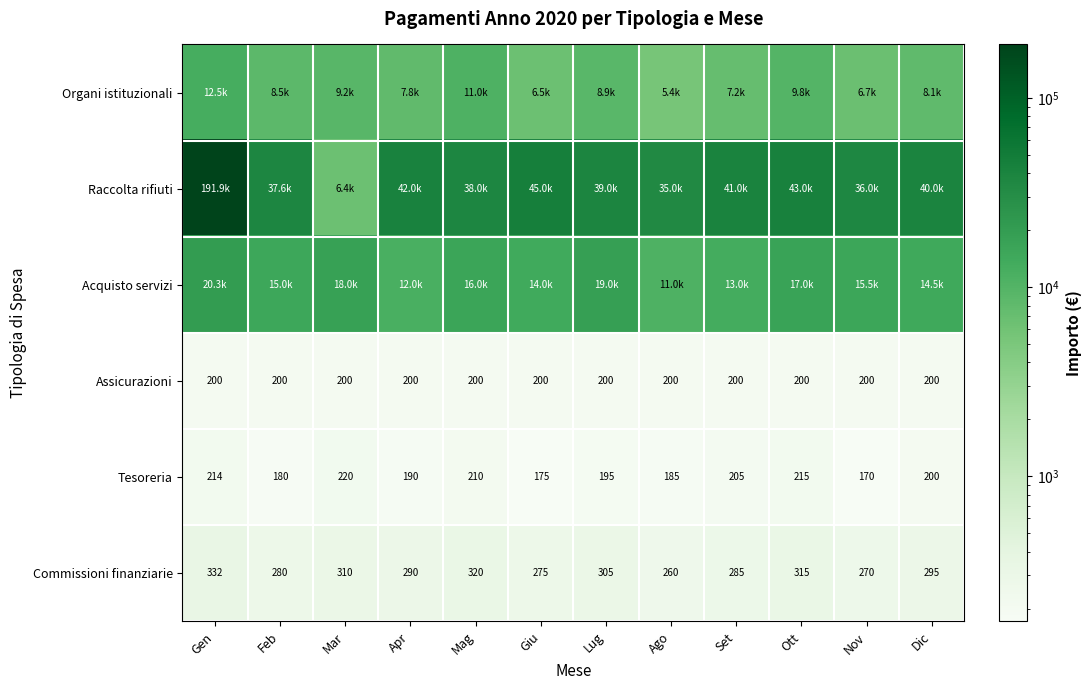

The Assicurazioni series shows 313.9 at Set. True or false?

False